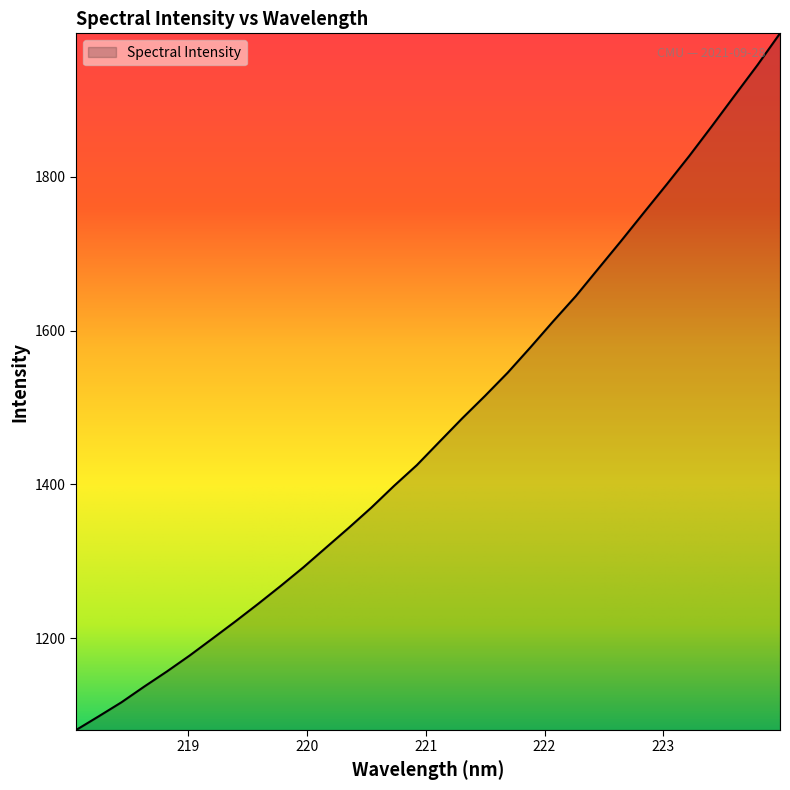

What is the minimum value shown in the chart?

1080.8